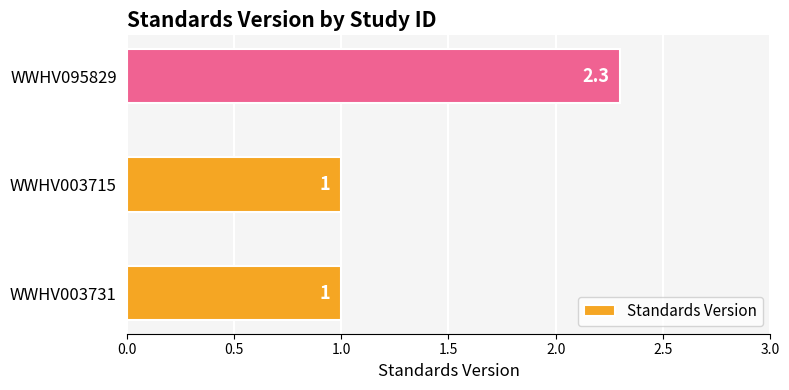

The chart shows a value of 1.0 at WWHV003715. True or false?

True